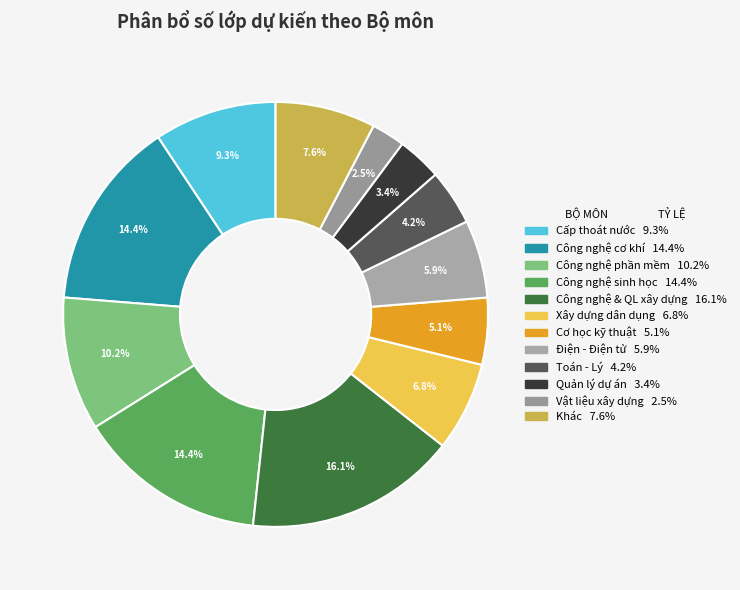

Count the number of slices in the pie.

12